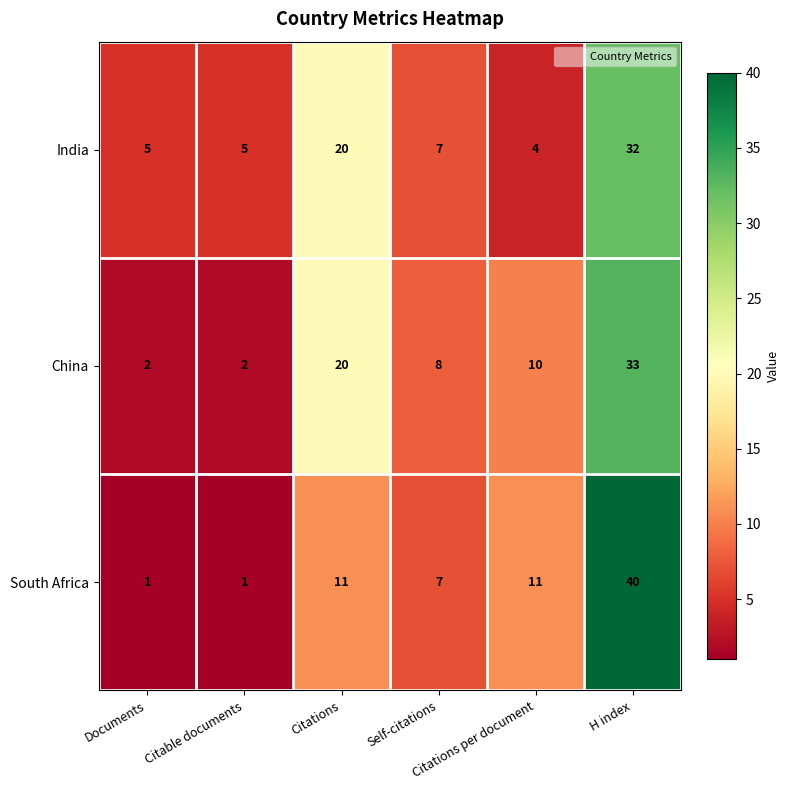

Count the South Africa values in the range 1 to 11.

5